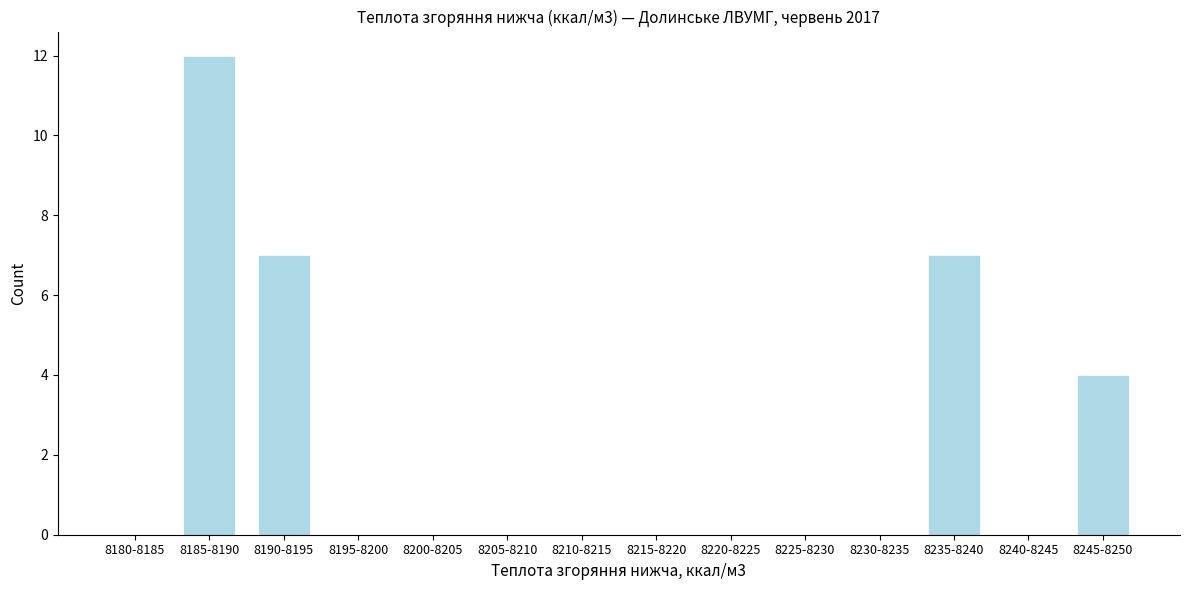

Reading left to right, transcribe all the data shown in this chart.

8180-8185=0	8185-8190=12	8190-8195=7	8195-8200=0	8200-8205=0	8205-8210=0	8210-8215=0	8215-8220=0	8220-8225=0	8225-8230=0	8230-8235=0	8235-8240=7	8240-8245=0	8245-8250=4